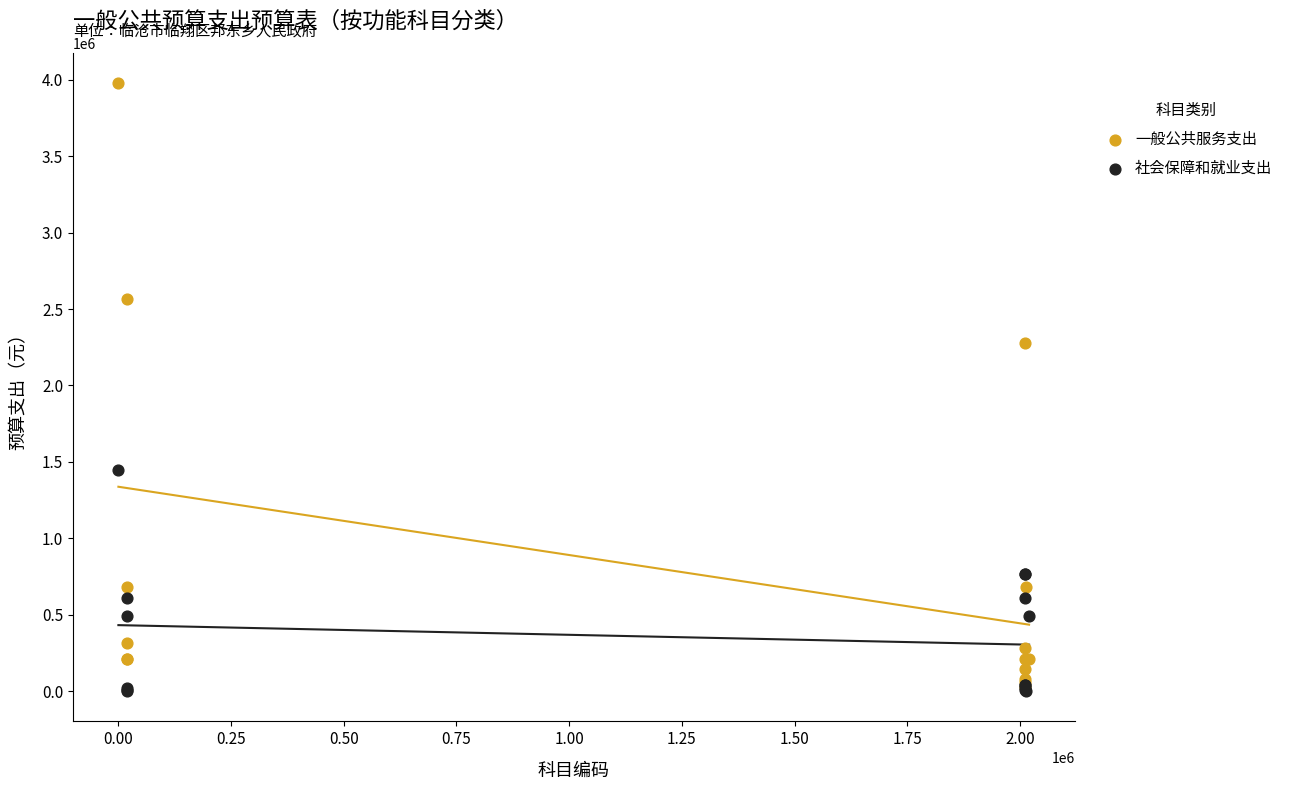

Across all series, what Y value is closest to 1988561?

2278069.0